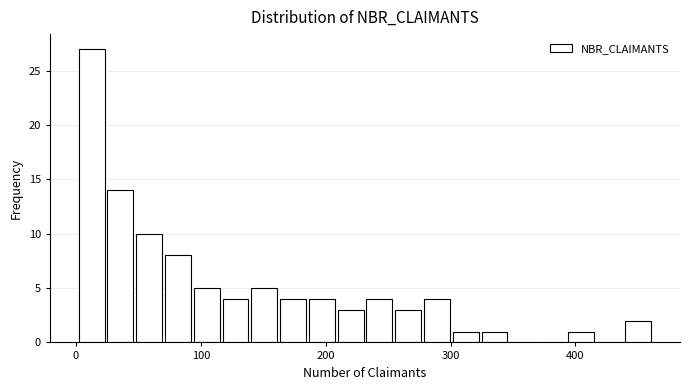

Around what value on the x-axis is the tallest bar? Give the approximate position of its centre, as read against the axis.

10